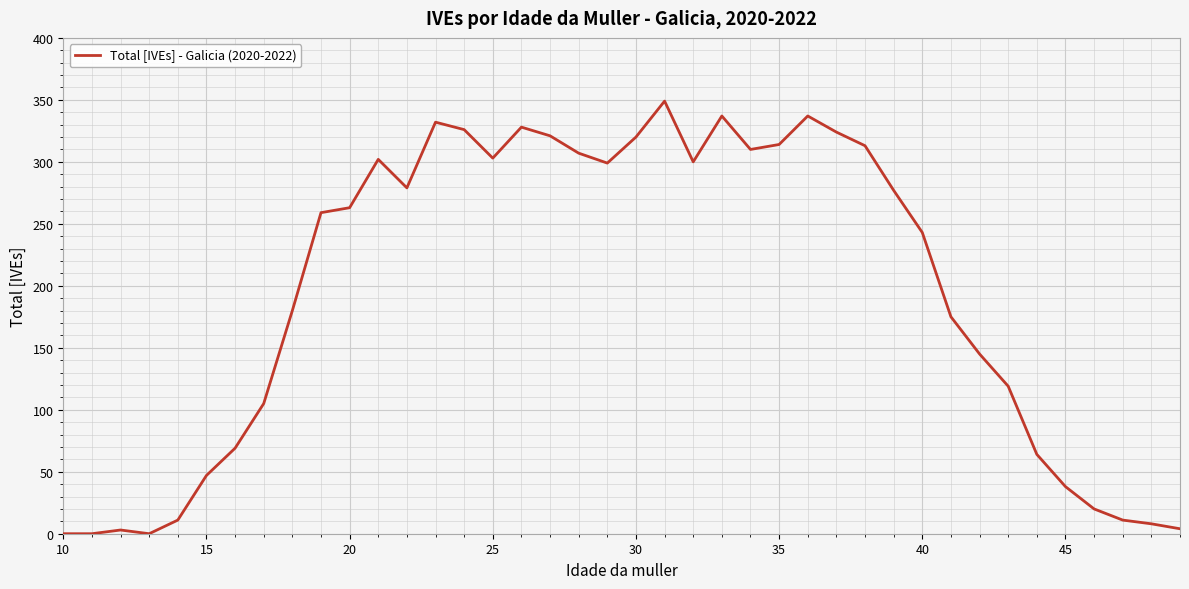

What is the greatest value displayed?

349